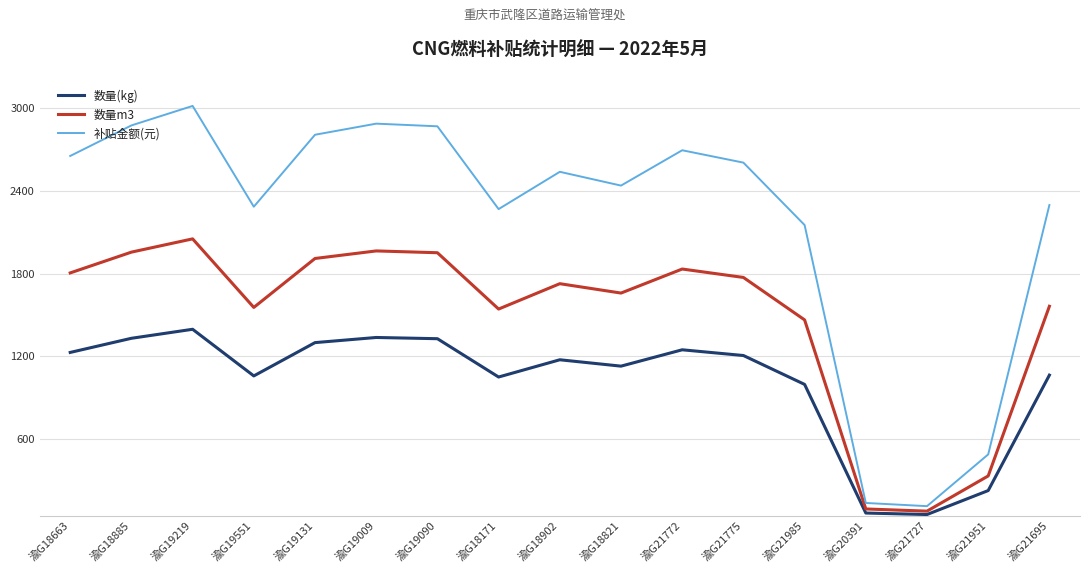

At which category does 数量m3 reach its first local valley?

渝G19551